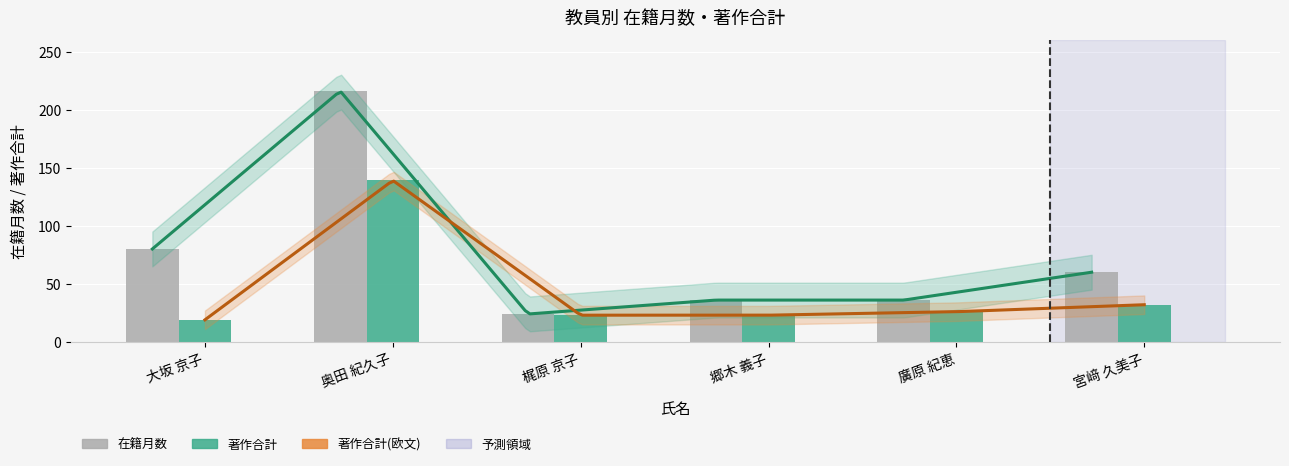

Rank the series by their maximum value, from lowest to highest.

著作合計(欧文), 著作合計, 在籍月数